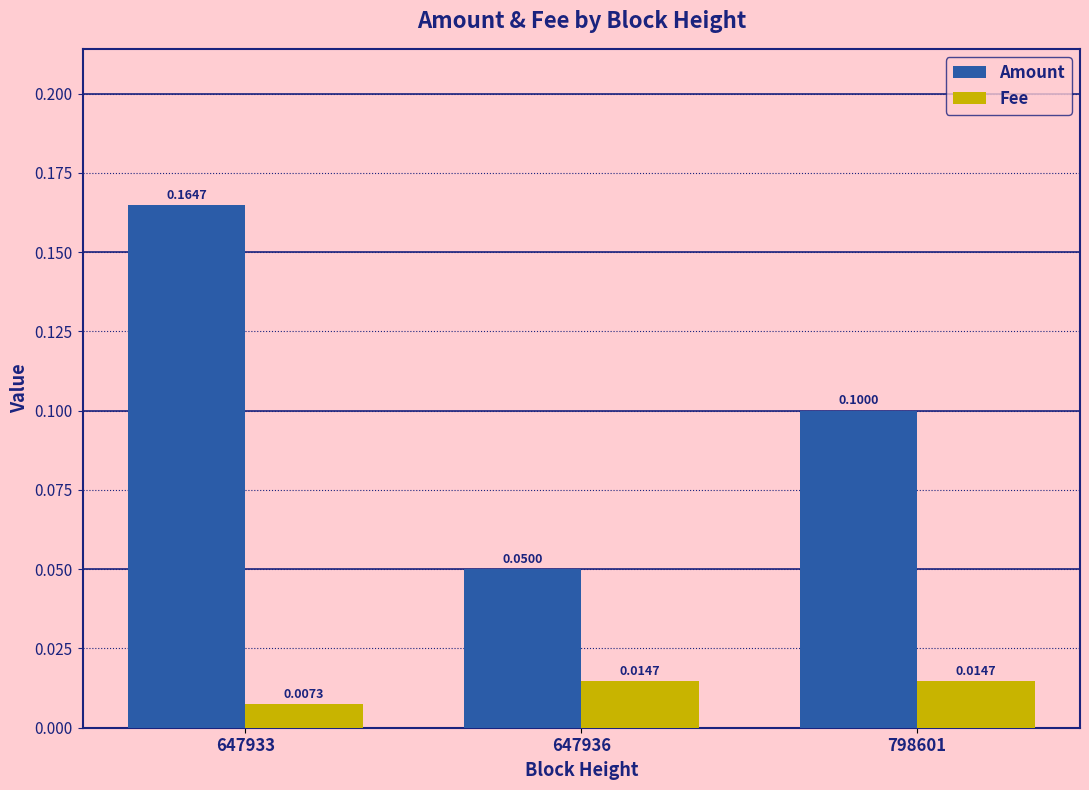

Between 647936 and 798601, which series saw the biggest shift?

Amount